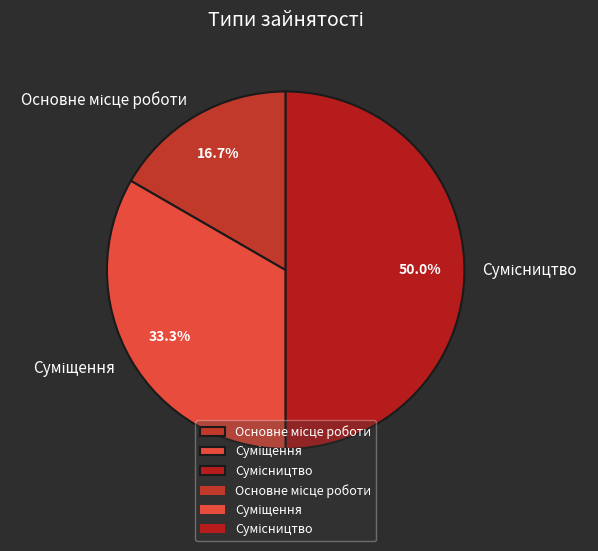

To the nearest percent, what is the difference between the largest and smallest slice percentages?

33%